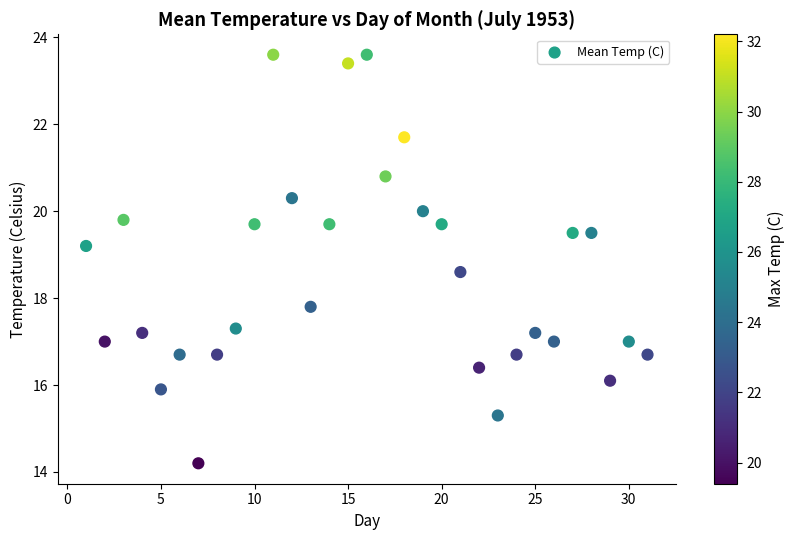

What is the range of X values (max minus min)?

30.0